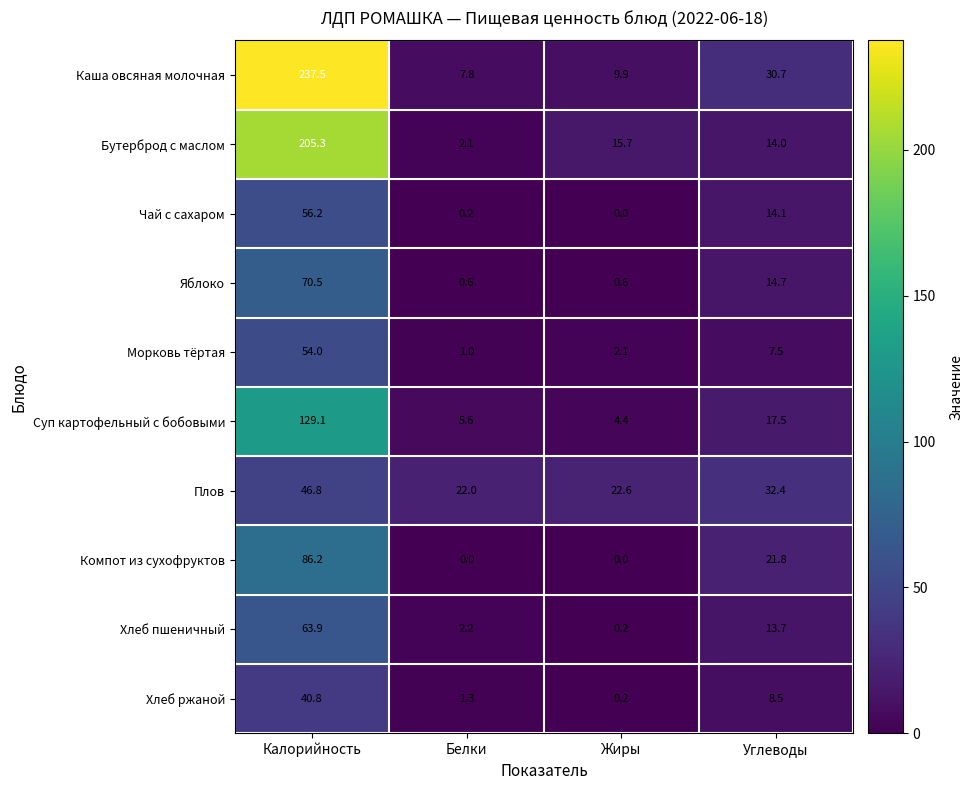

True or false: Хлеб пшеничный has a value of 0.5 at Белки.

False